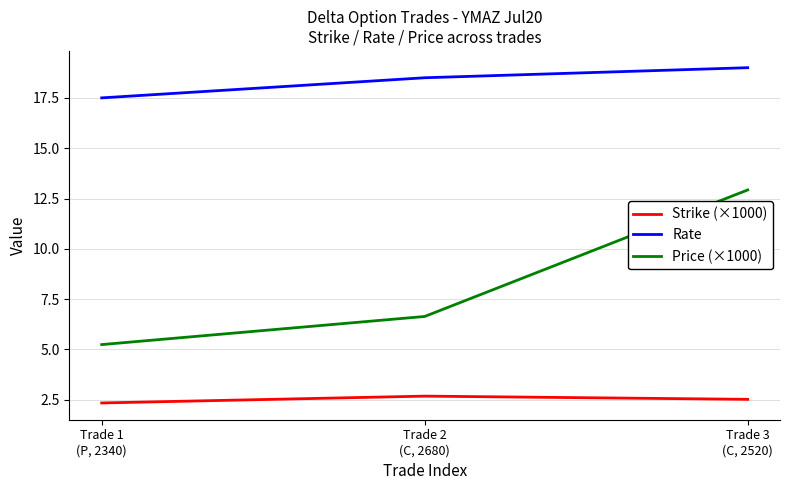

What is the lowest value of the Price (×1000) series?

5.2